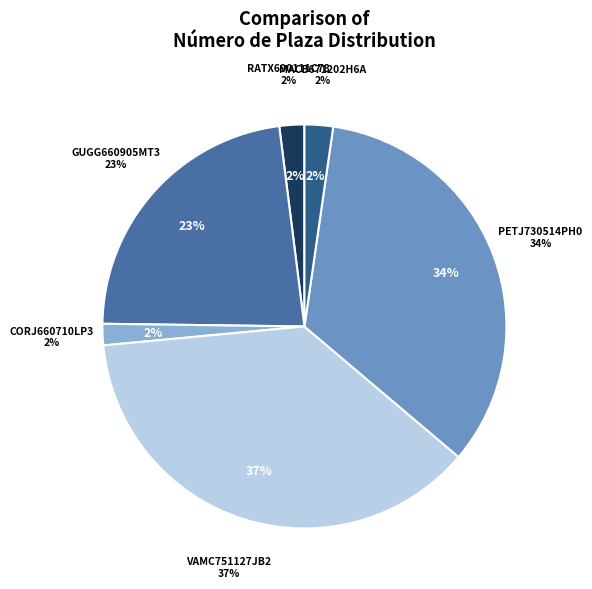

To the nearest percent, what percentage of the pie is MACB671202H6A?

2%